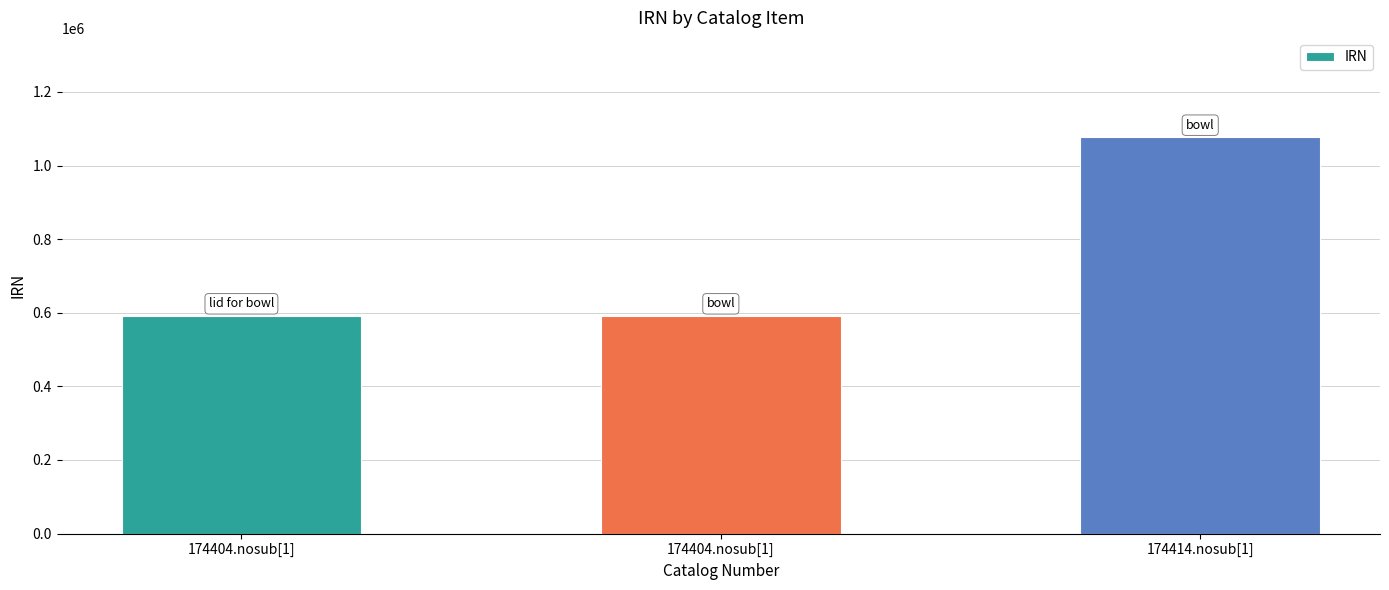

What is the label of the 3rd bar from the right?

174404.nosub[1]